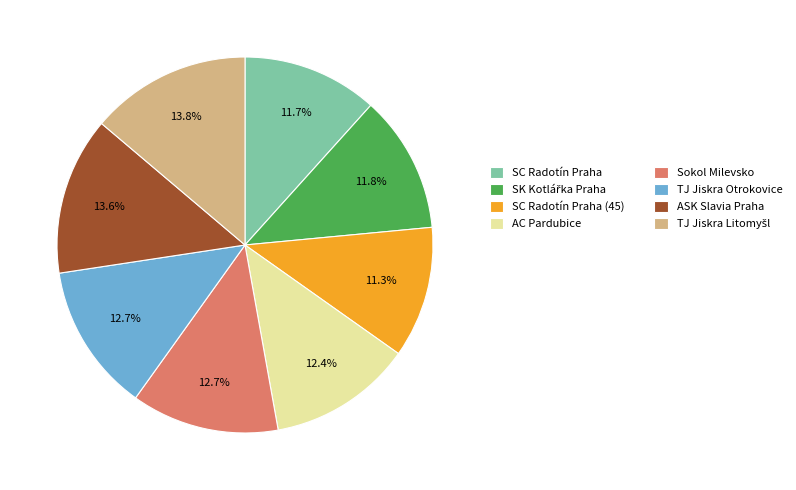

Does any single category account for the majority?

No